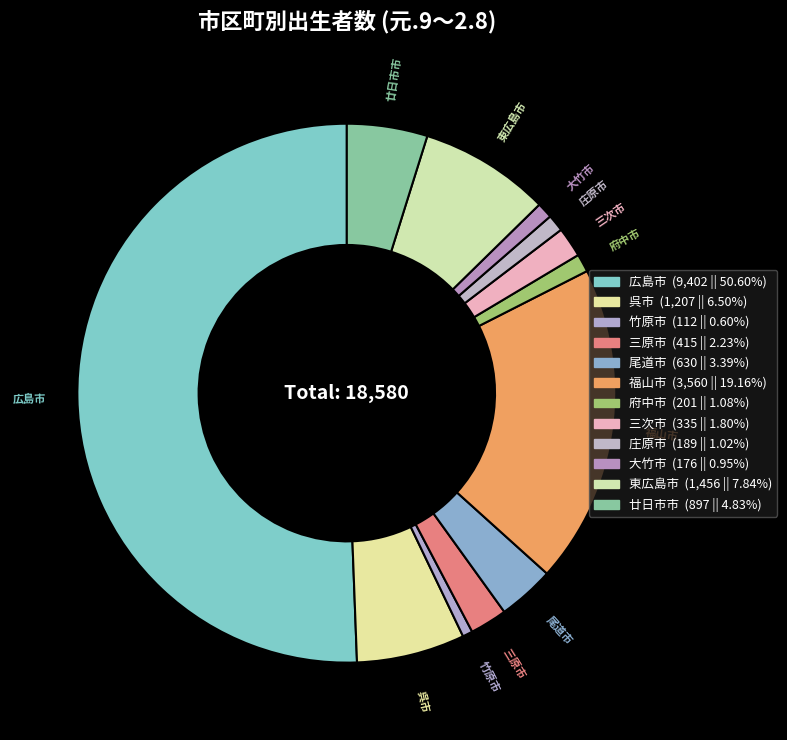

To the nearest percent, what is the difference between the 呉市 and 広島市 slice percentages?

44%